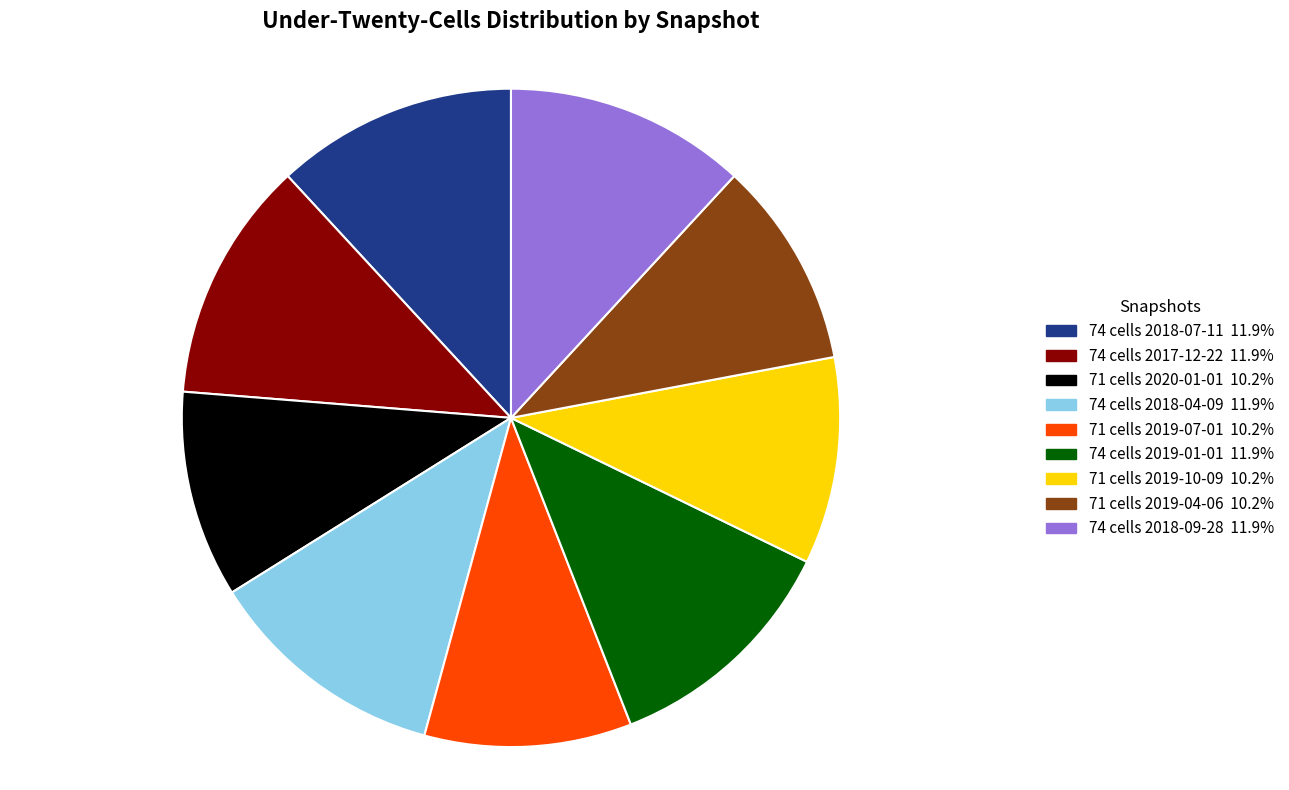

Does 71 cells 2019-10-09 10.2% account for over 50% of the chart?

No